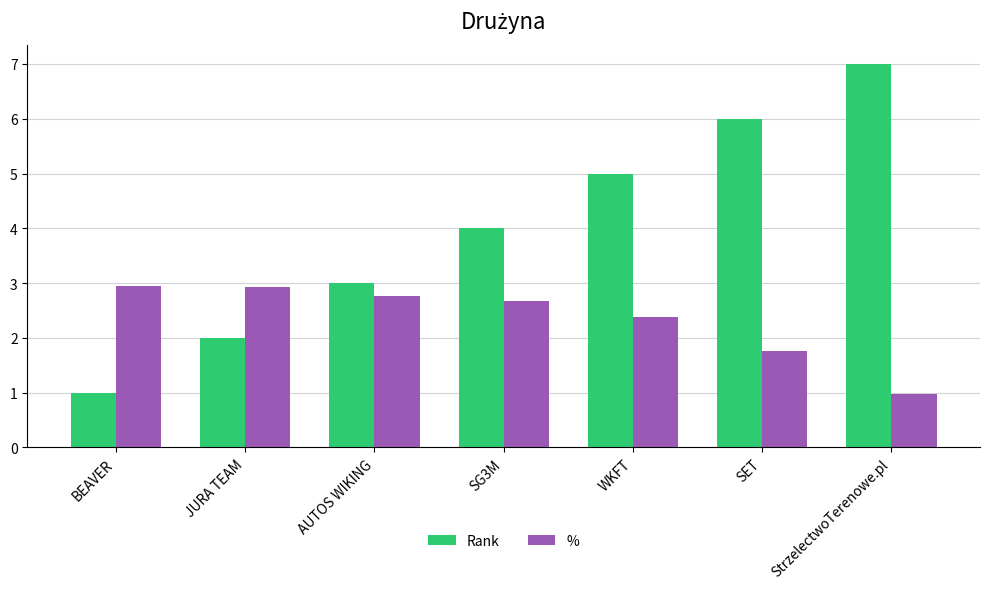

Are the bars horizontal?

No